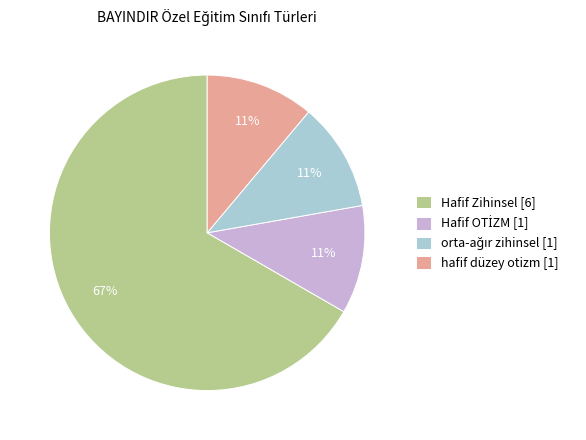

What is the largest slice in the pie chart?

Hafif Zihinsel